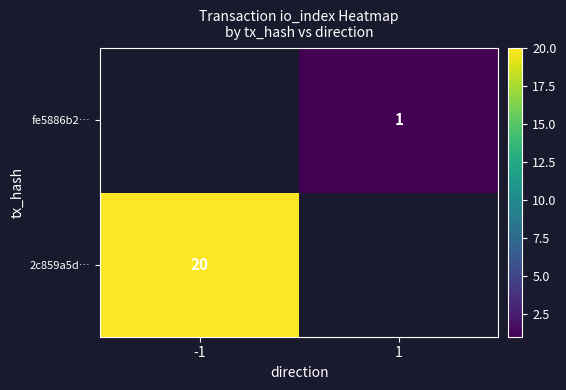

Is it true that fe5886b2… equals 2 at 1?

False